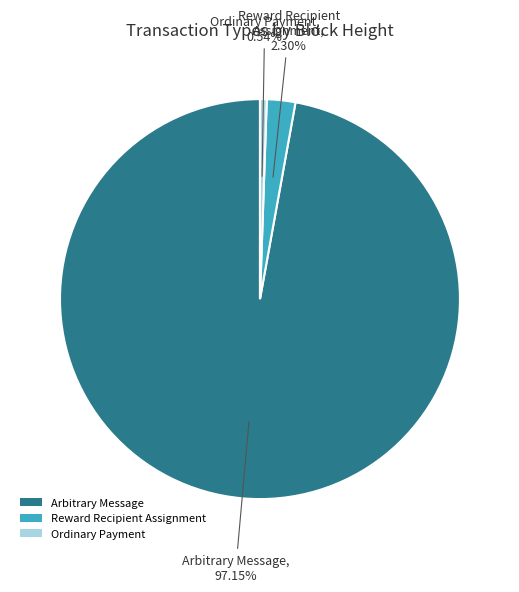

Is the sum of Reward Recipient Assignment and Ordinary Payment greater than half?

No